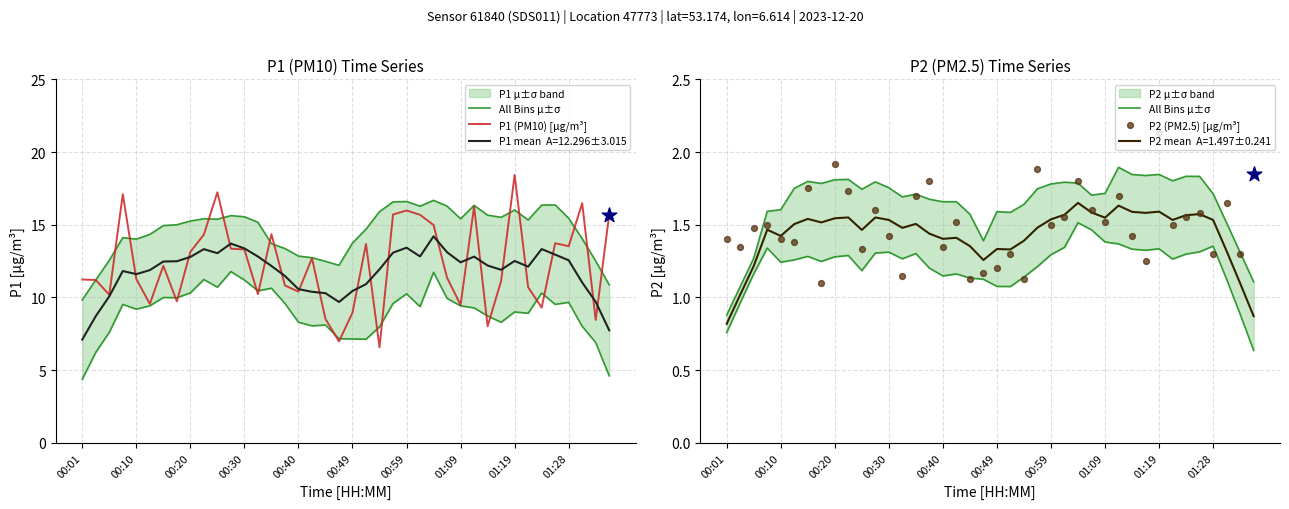

At which category is the sum across all series the highest?

01:19